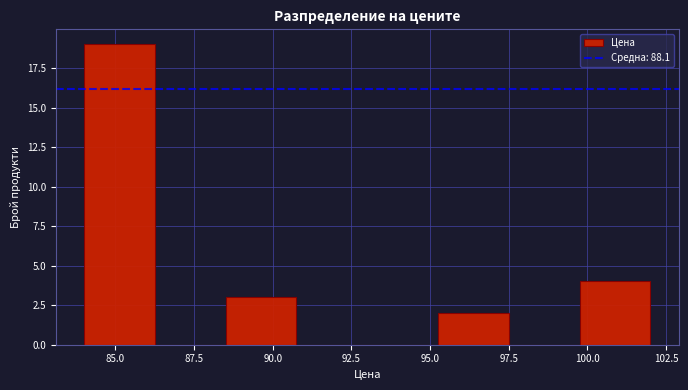

Which range on the x-axis has the tallest bar?

84.00 to 86.25